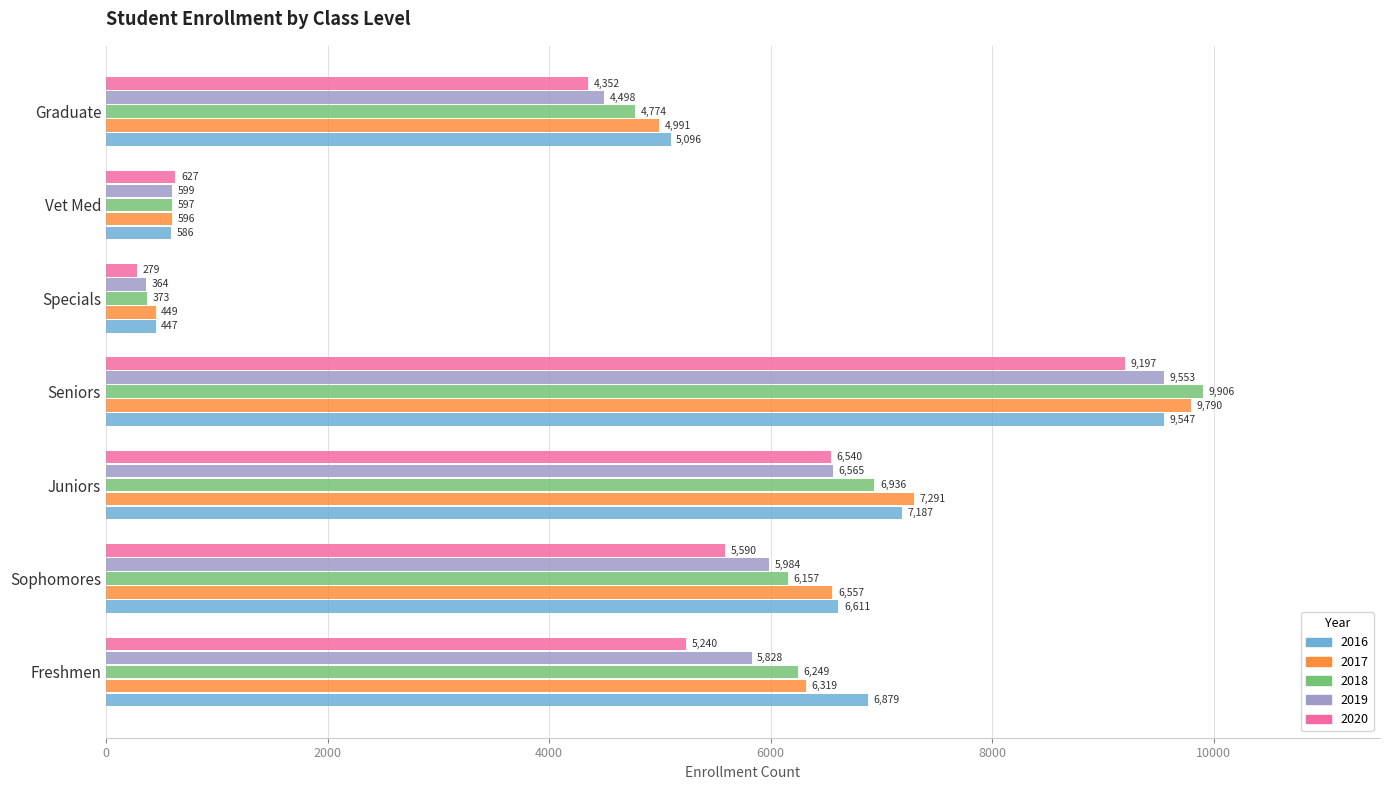

What is the minimum value shown in the chart?

279